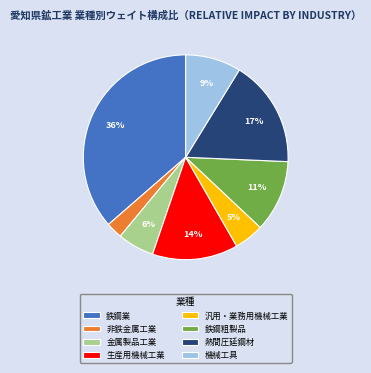

What is the smallest slice in the pie chart?

非鉄金属工業